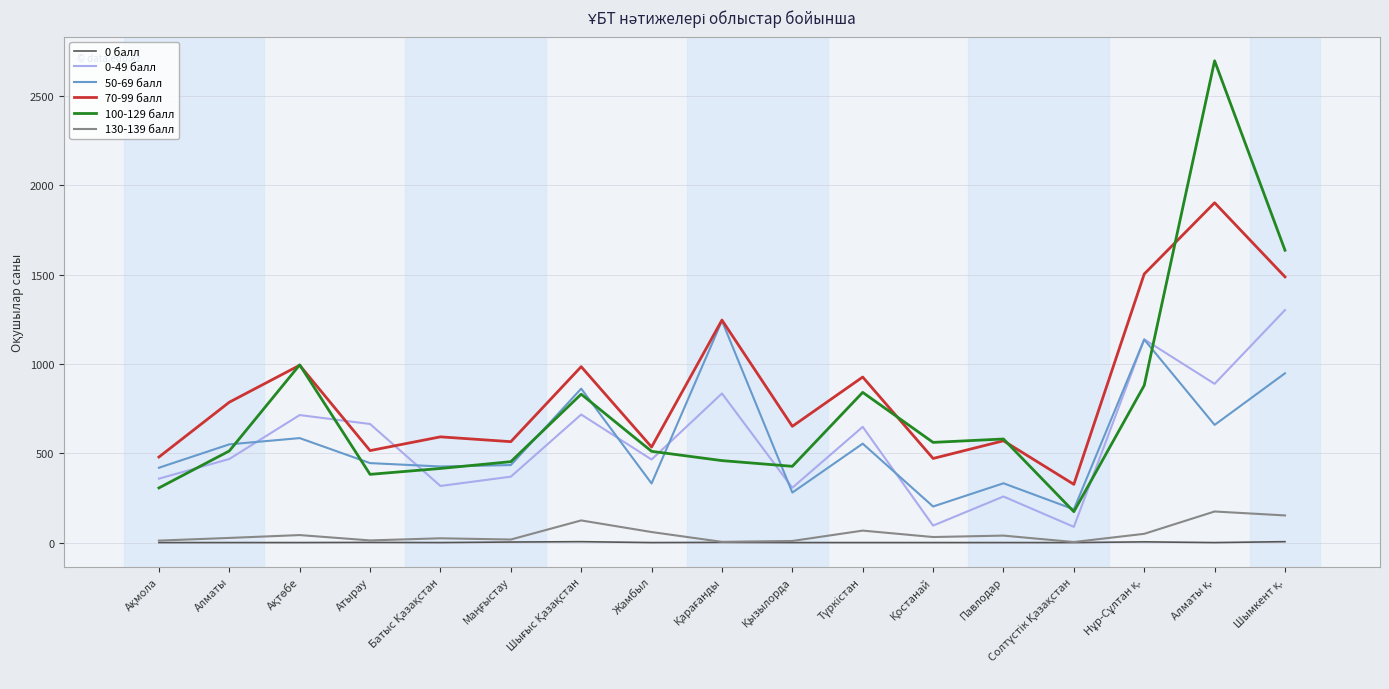

The value of 0-49 балл at Жамбыл is 465. True or false?

True